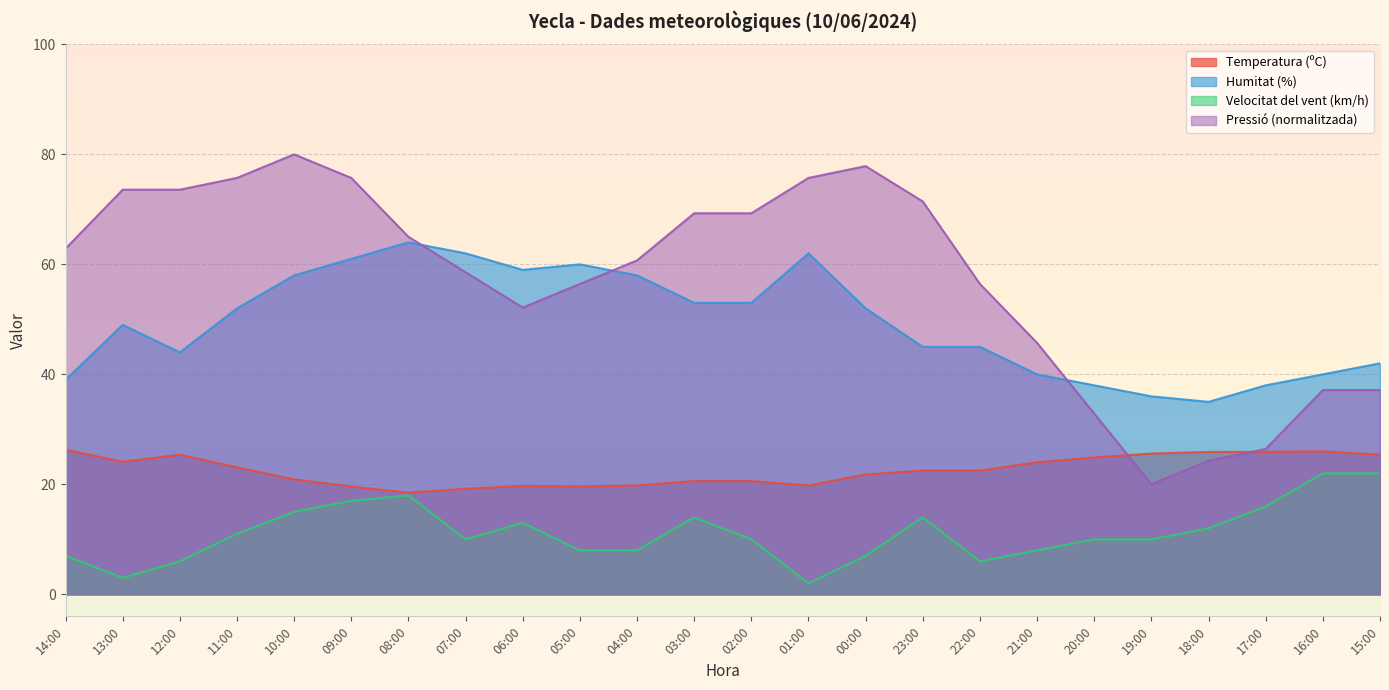

True or false: Pressió (hPa) and Humitat (%) intersect in this chart.

True